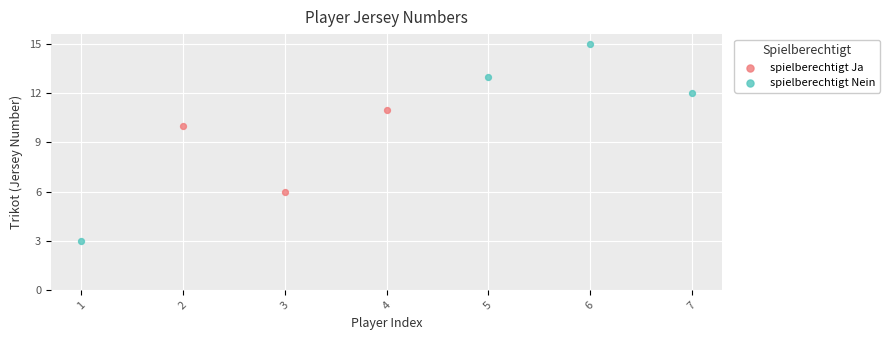

Which series contains the highest Y value?

spielberechtigt Nein